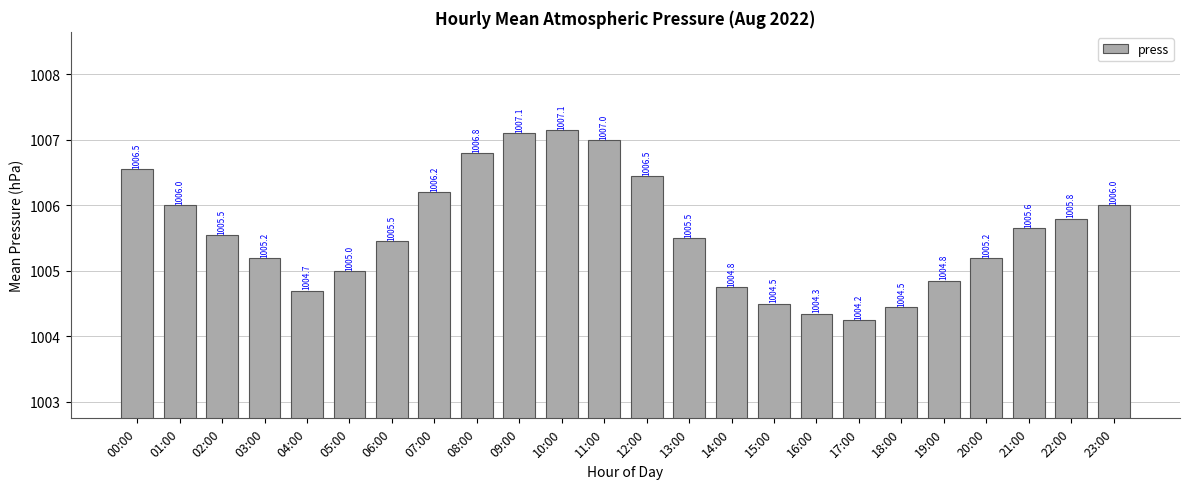

Which category has the lowest value across all series?

17:00